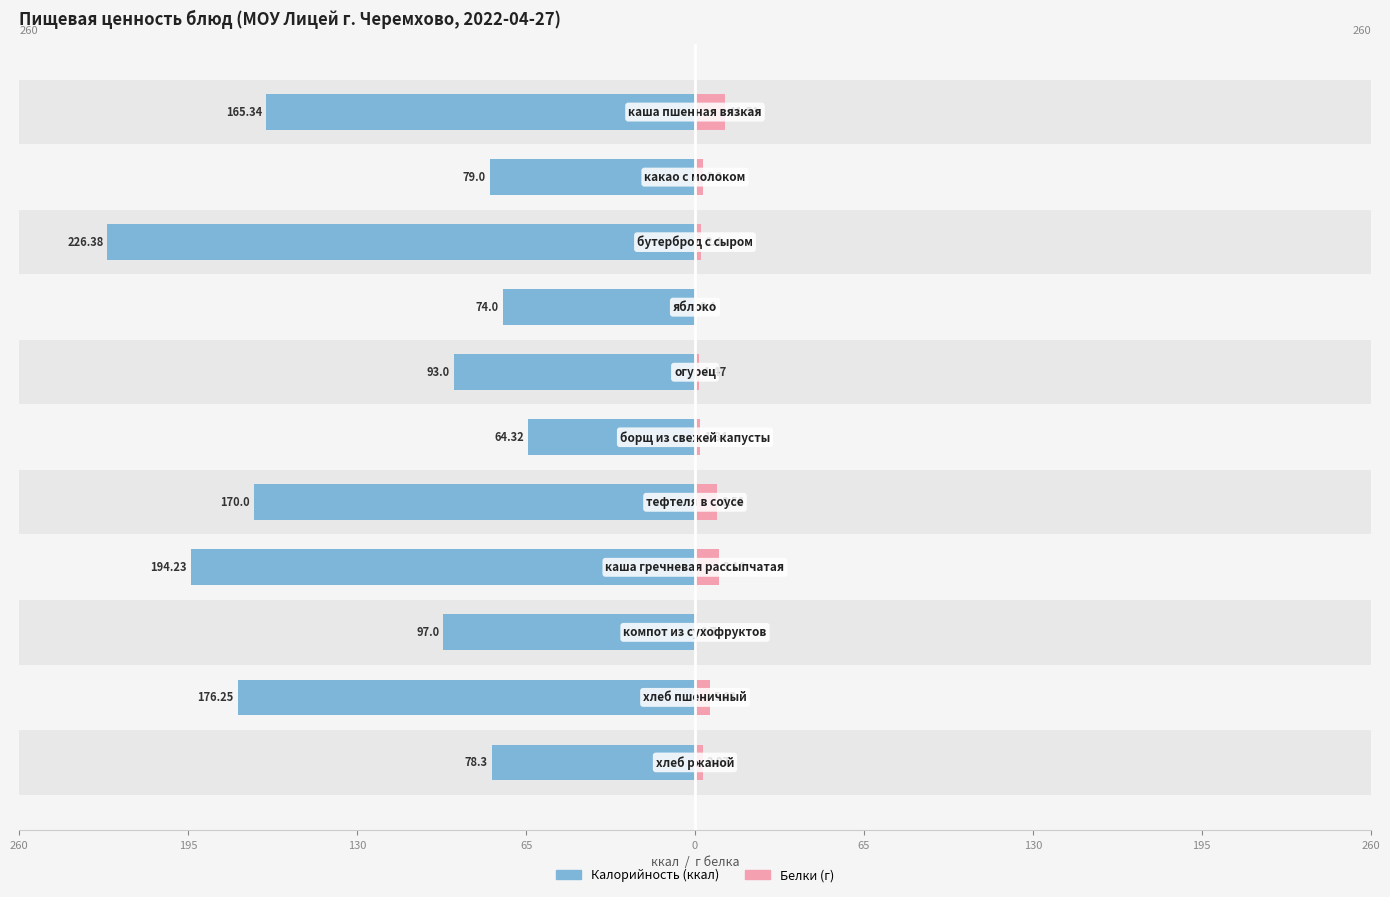

What is the average value of the Калорийность series?

128.9